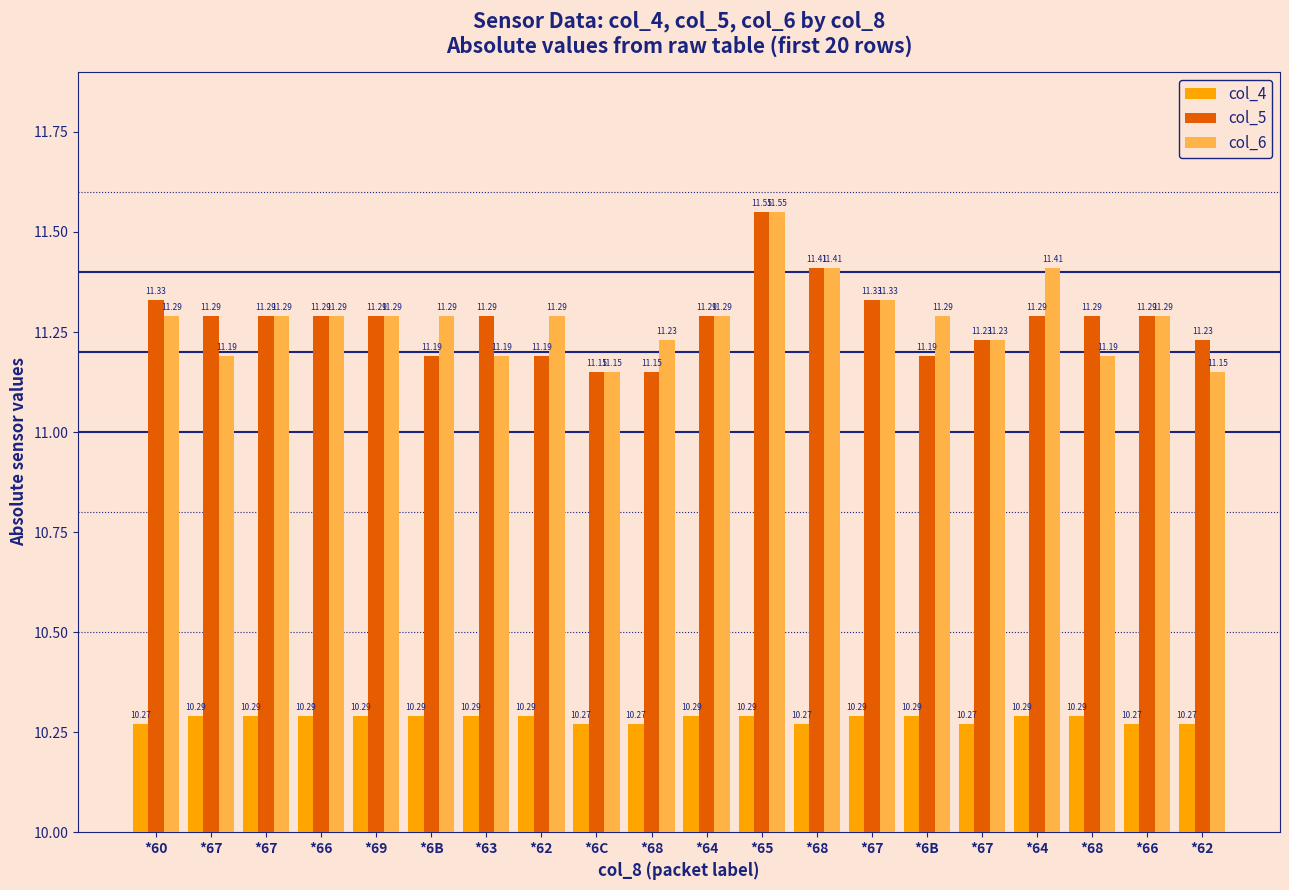

List the labels in order of col_4 value, largest first.

*67, *67, *66, *69, *6B, *63, *62, *64, *65, *67, *6B, *64, *68, *60, *6C, *68, *68, *67, *66, *62